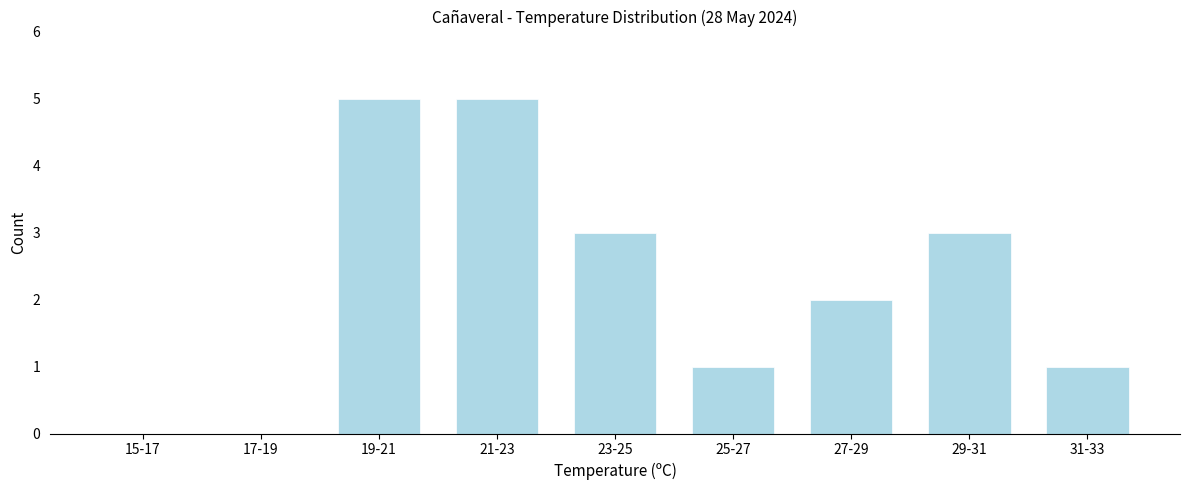

Reading left to right, what are all the values shown in this chart?

15-17=0	17-19=0	19-21=5	21-23=5	23-25=3	25-27=1	27-29=2	29-31=3	31-33=1